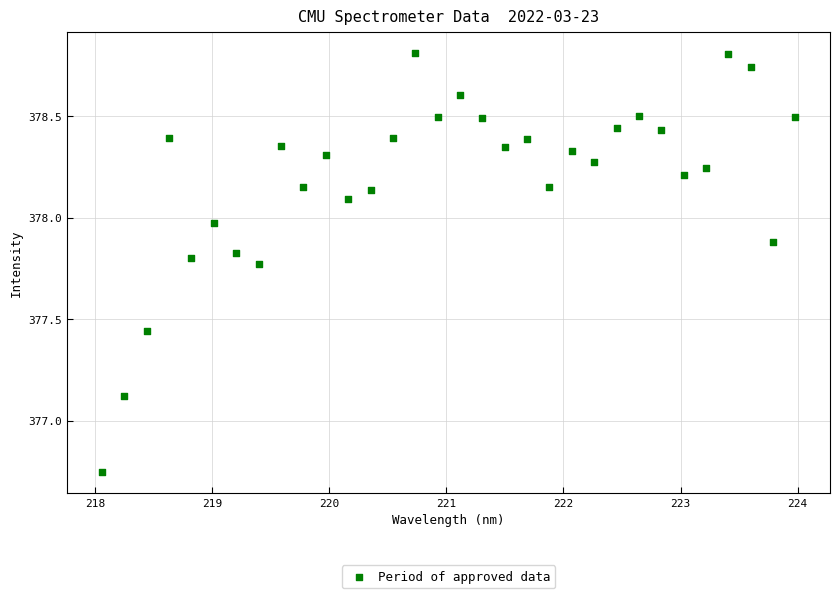

What Y value in the scatter plot is closest to 377?

377.1